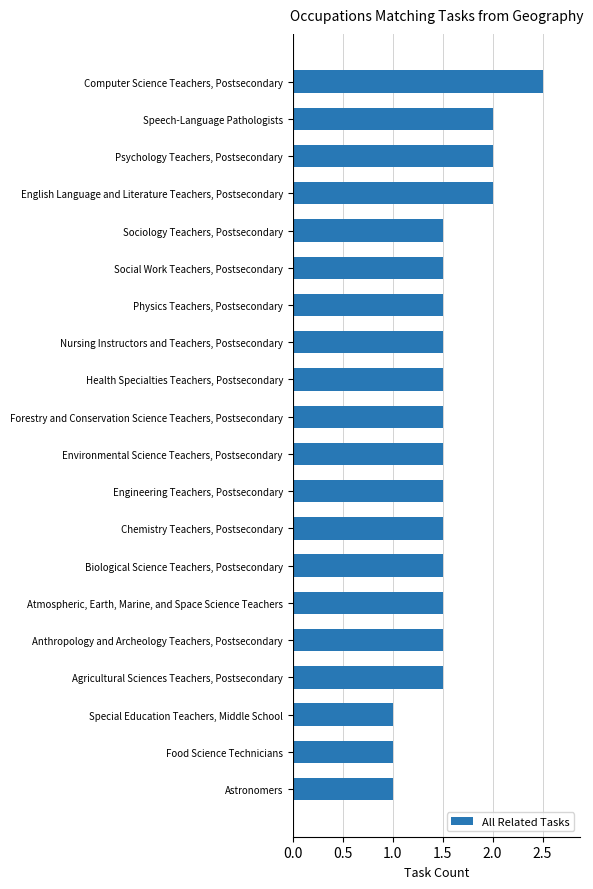

How many values are between 1 and 2?

19